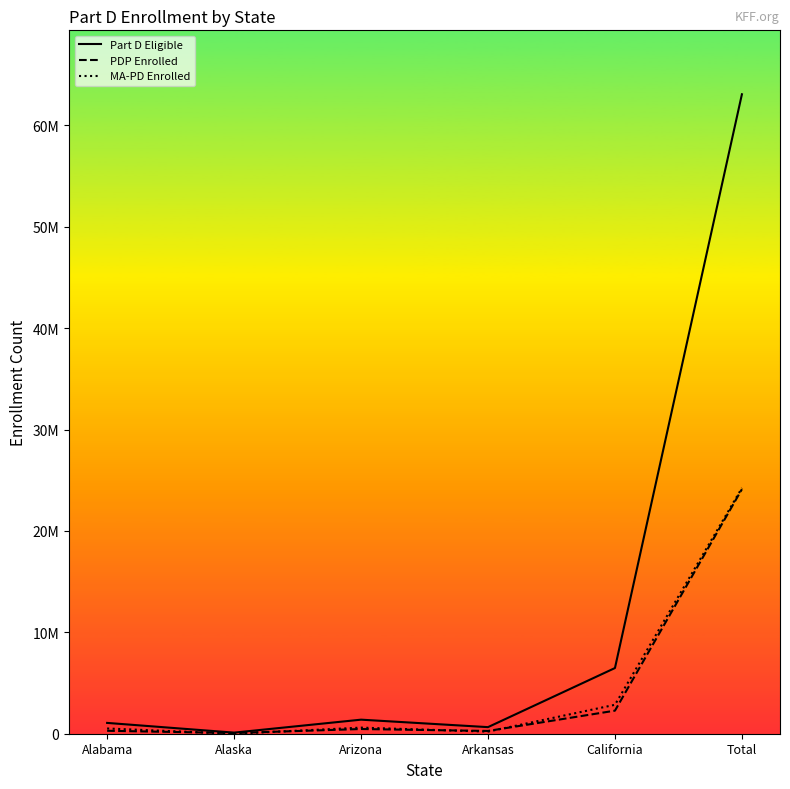

True or false: MA-PD Enrolled and Part D Eligible intersect in this chart.

False